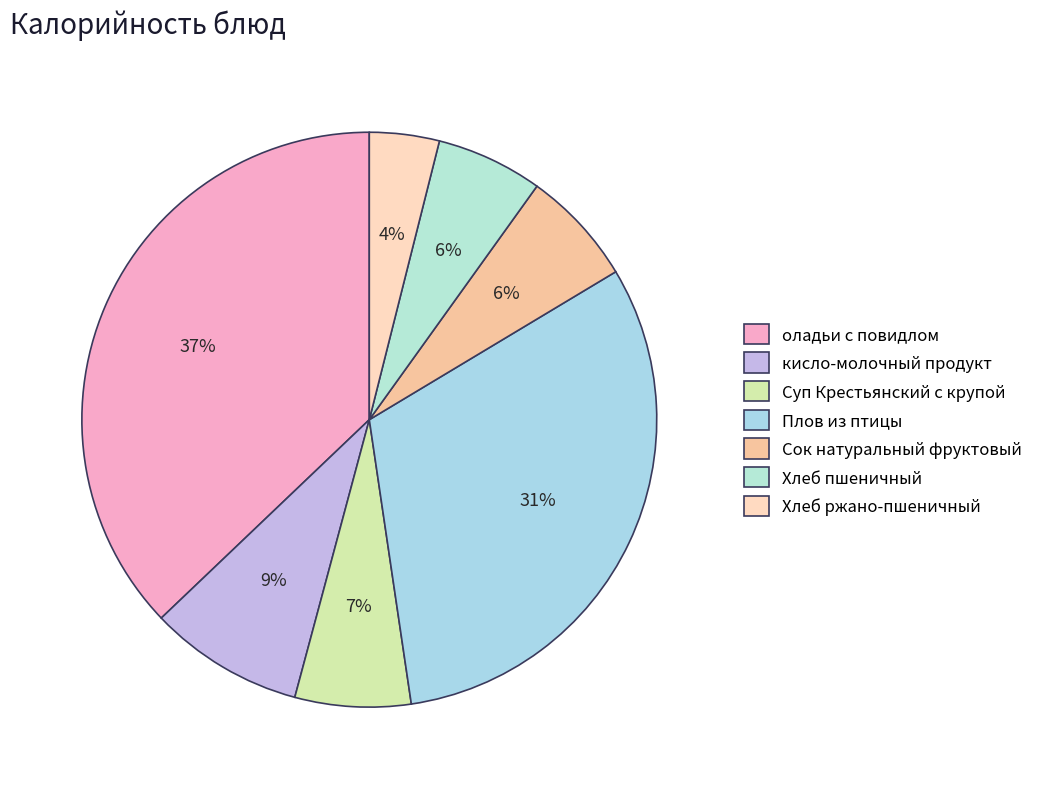

Is the sum of Плов из птицы and Хлеб ржано-пшеничный greater than half?

No